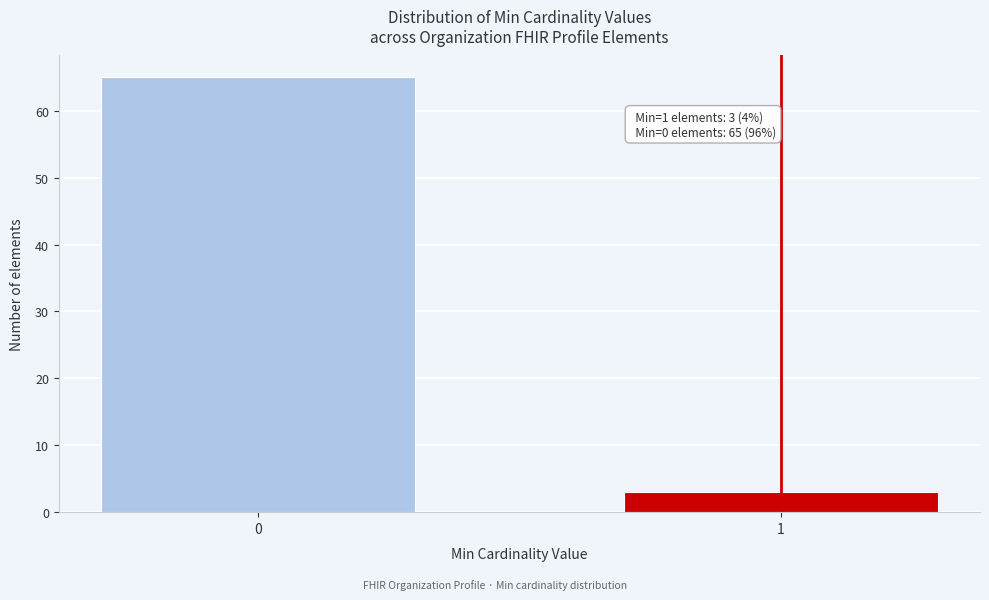

Reading left to right, extract all data points from this chart.

0=65	1=3